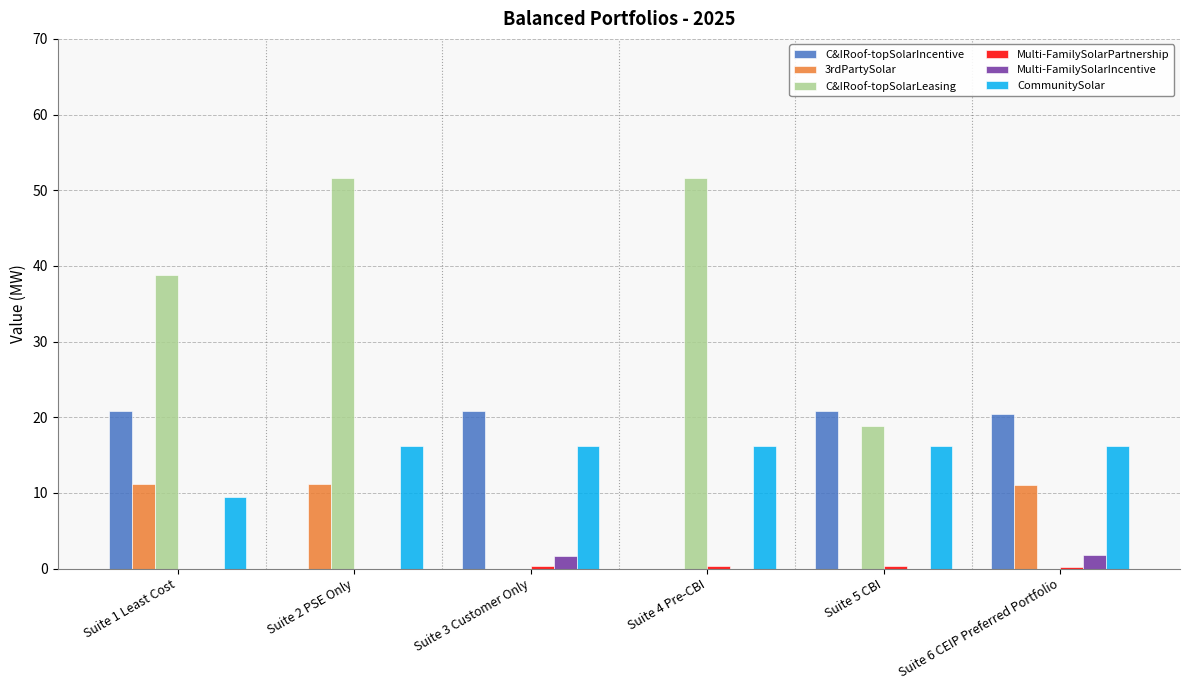

Which series has the largest total across all categories?

C&IRoof-topSolarLeasing